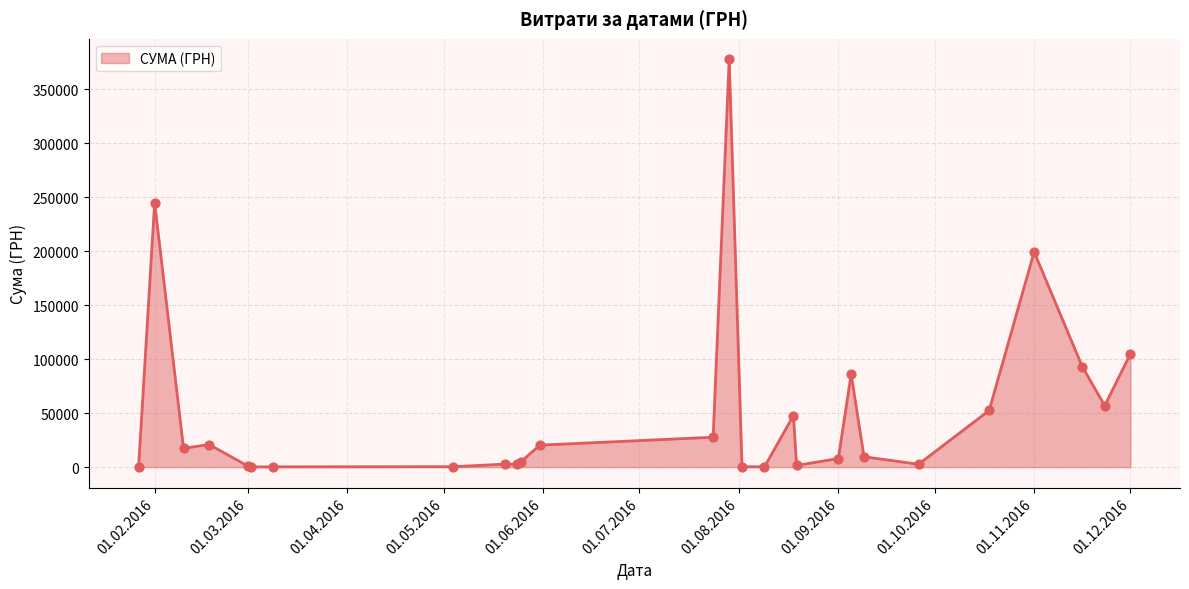

What is the greatest value displayed?

377678.8